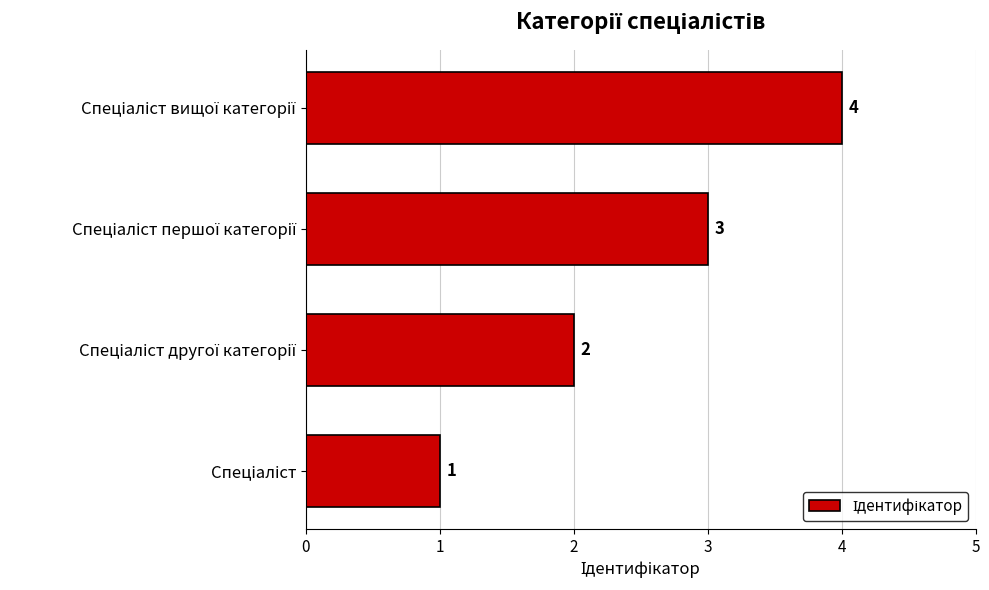

What is the smallest value displayed?

1